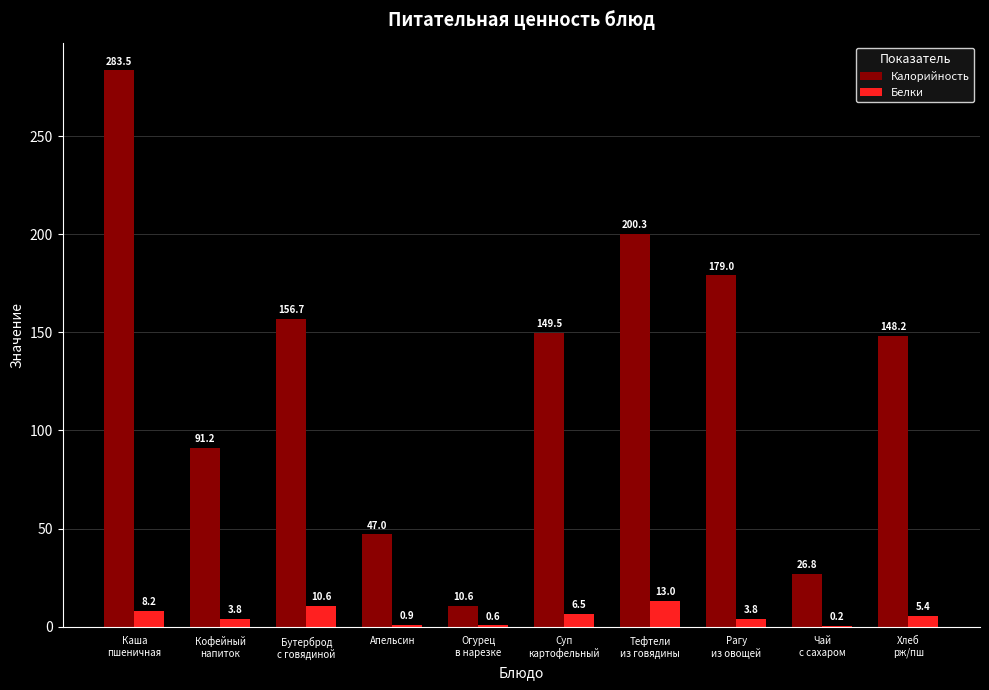

What is the sum of the Калорийность values at Огурец
в нарезке and Рагу
из овощей?

189.6